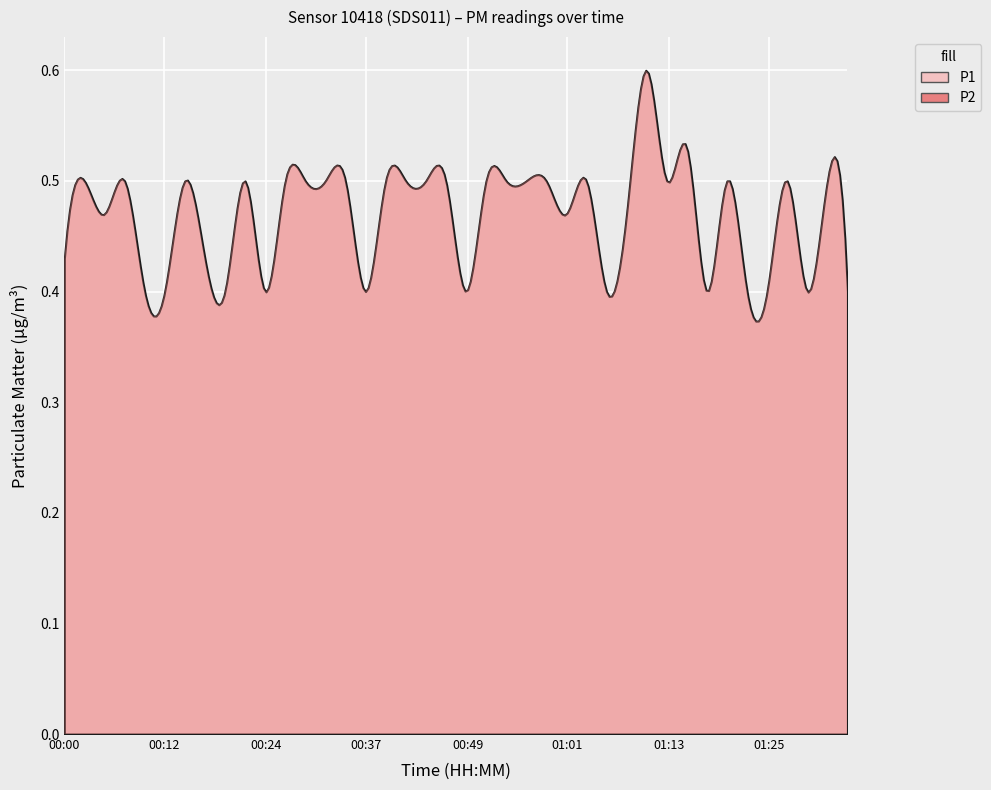

What is the sum of all P2 values?

18.7